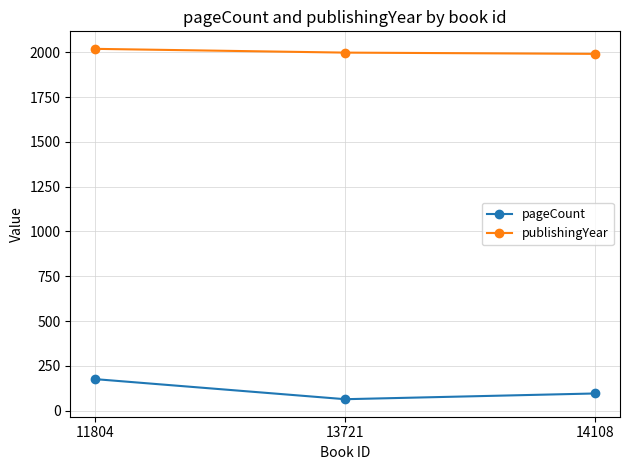

Rank the series by their maximum value, from highest to lowest.

publishingYear, pageCount